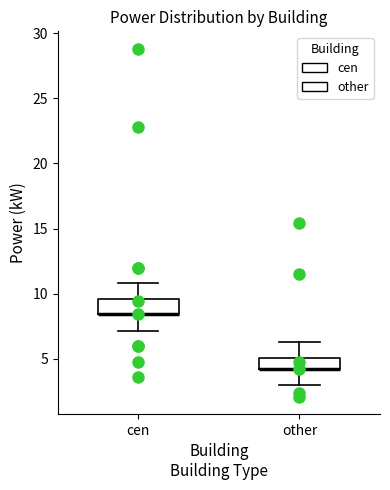

Reading left to right, transcribe this box plot: for each box, give where its median line is, the range the box spans, and where its two whiskers end, as read against the y-axis. The values are not printed on the chart, so give them approximately, as read against the axis.

cen: median 8.5 (drawn on the box's lower edge), box 8.5 to 9.5, whiskers 7.0 to 11.0
other: median 4.0 (drawn on the box's lower edge), box 4.0 to 5.0, whiskers 3.0 to 6.5